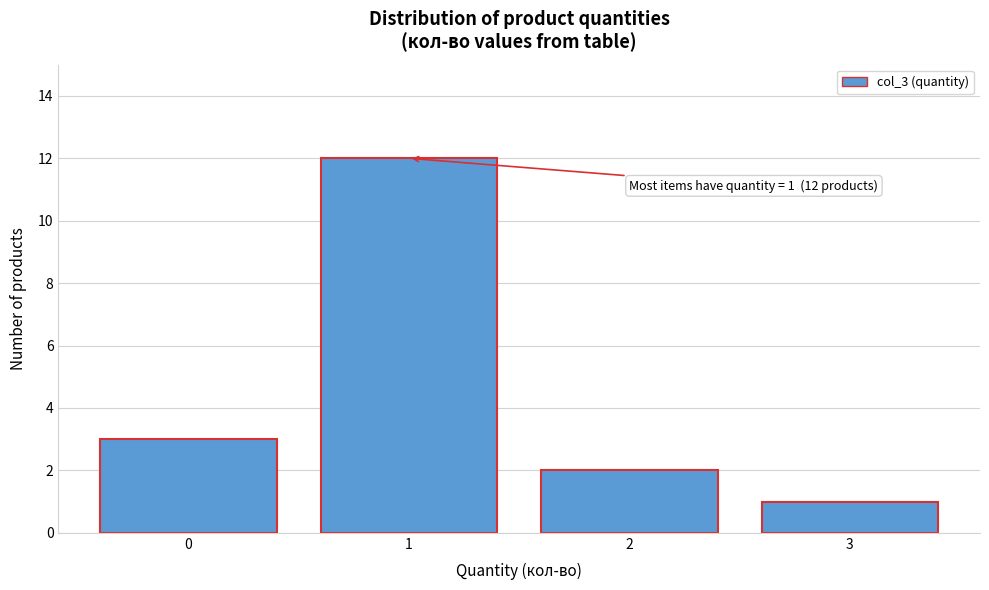

Reading right to left, extract all data points from this chart.

1	2	12	3